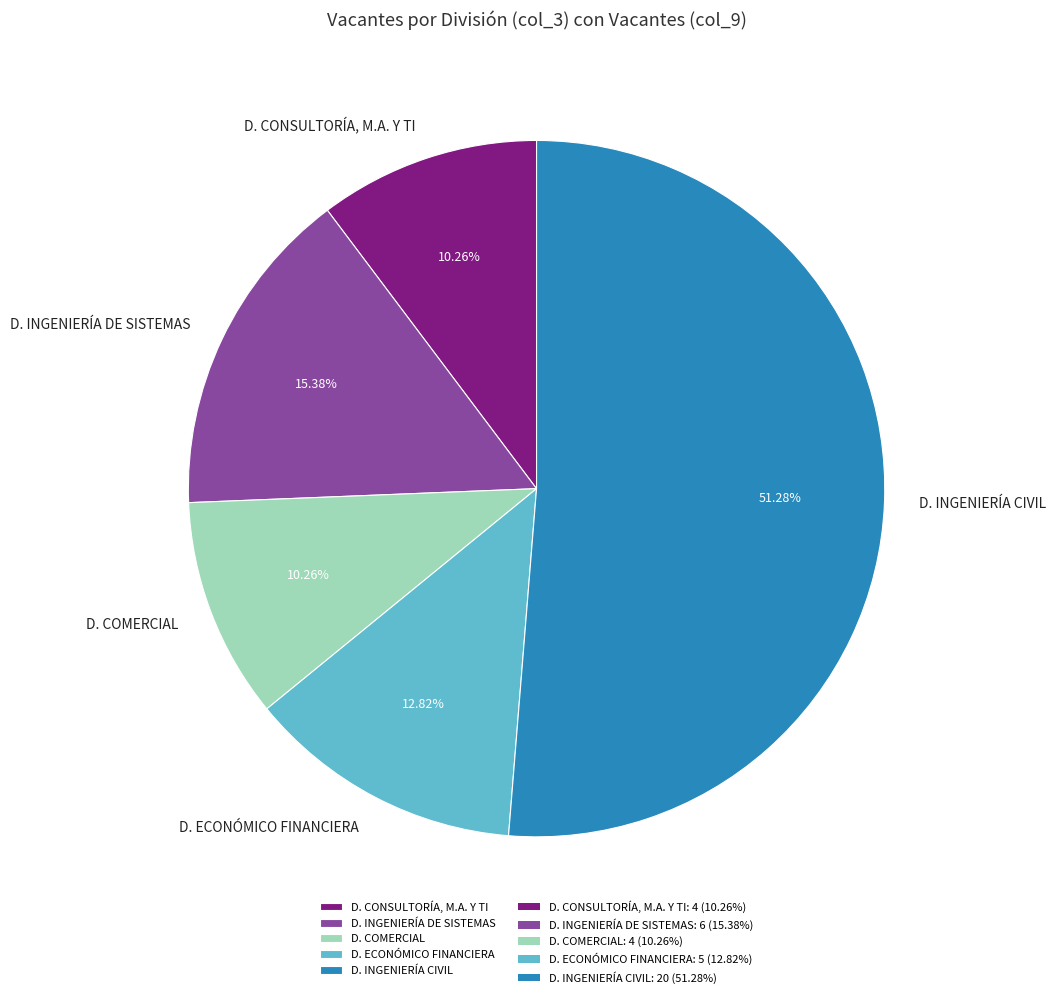

Is there any slice that represents more than half of the pie?

Yes